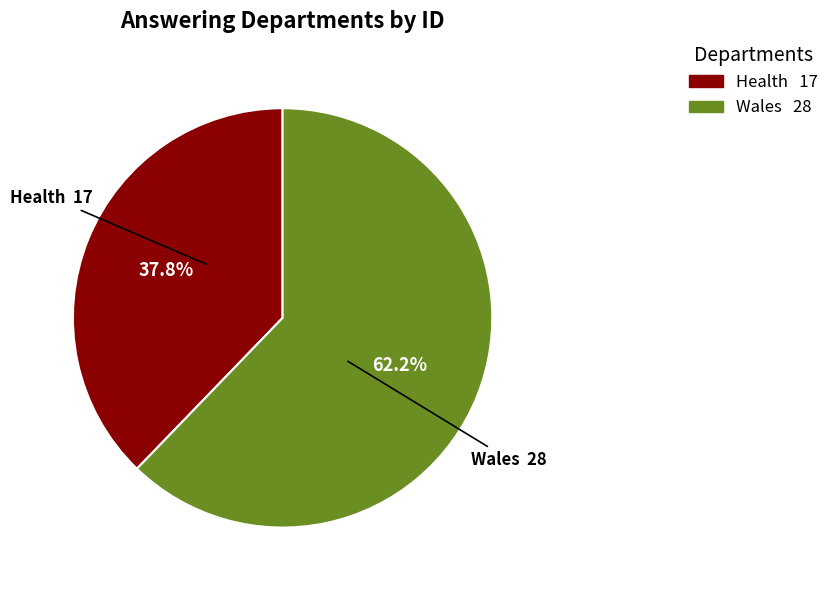

Does any single category account for the majority?

Yes